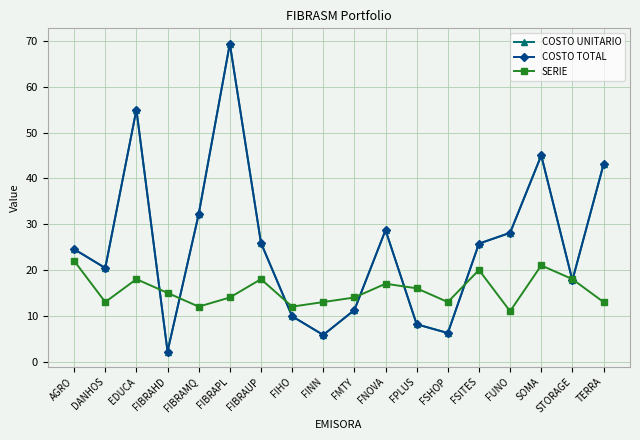

Does the chart have visible grid lines?

Yes